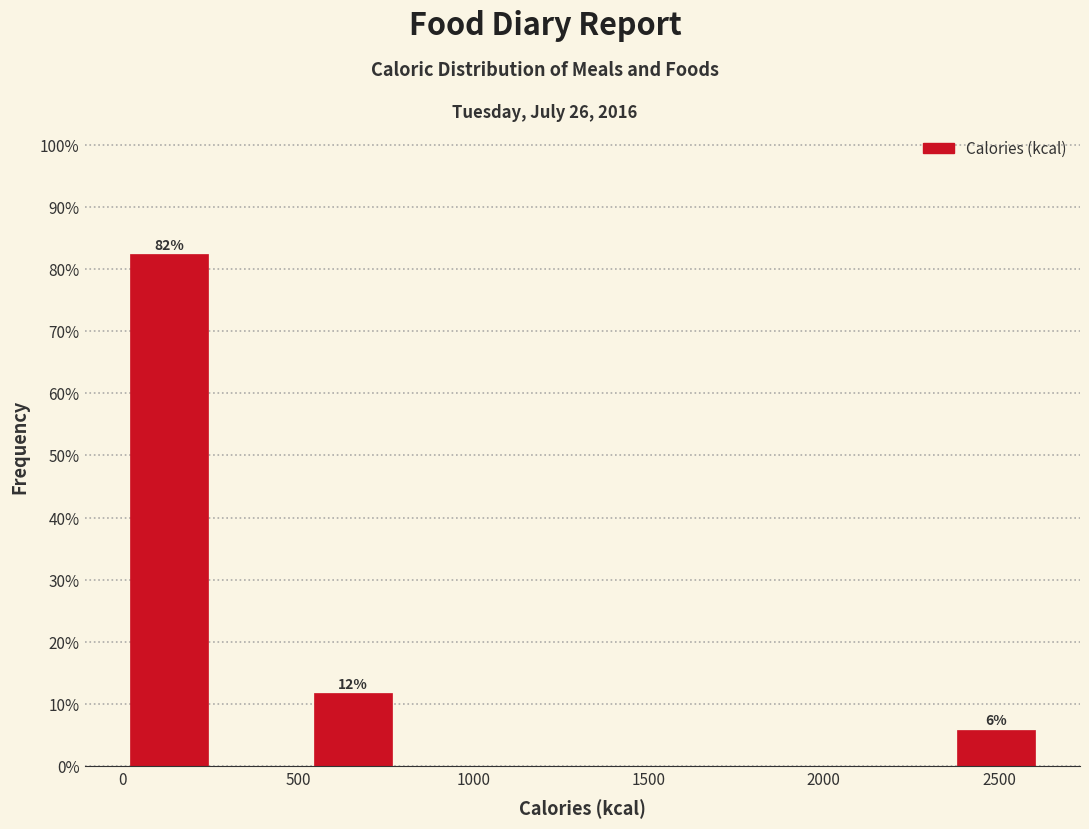

Which range on the x-axis has the tallest bar?

0 to 250